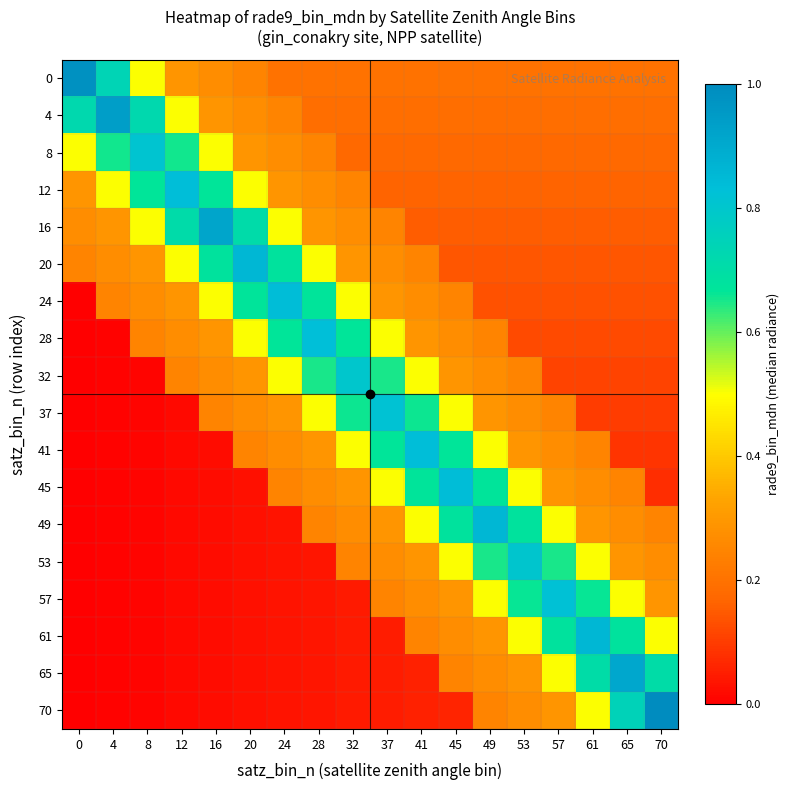

Rank the series by their maximum value, from highest to lowest.

70, 0, 4, 16, 65, 61, 49, 20, 24, 45, 41, 12, 28, 57, 37, 8, 53, 32